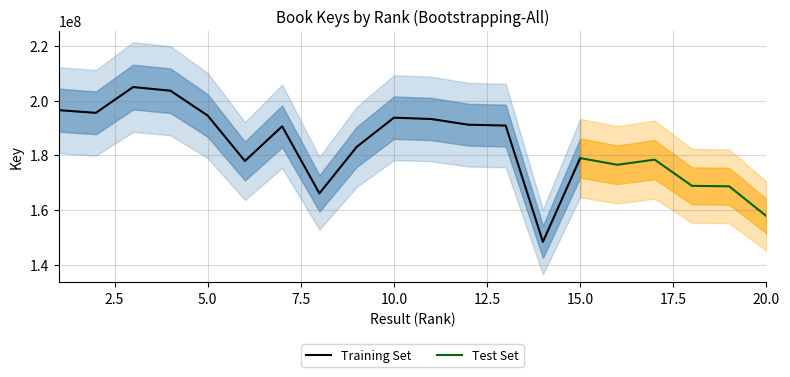

How many points are lower than both their immediate neighbors (excluding endpoints)?

5